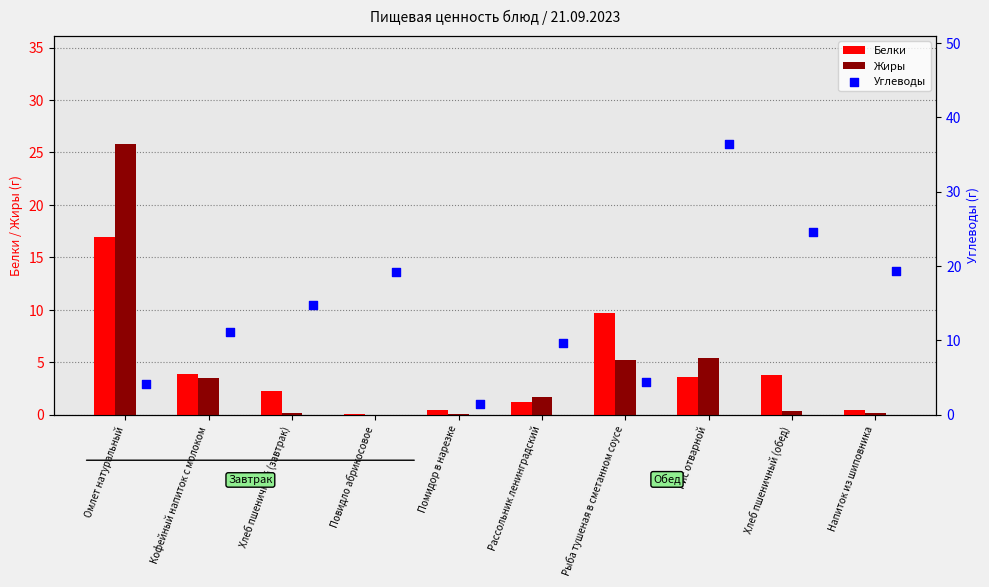

Which series contains the lowest Y value?

Жиры